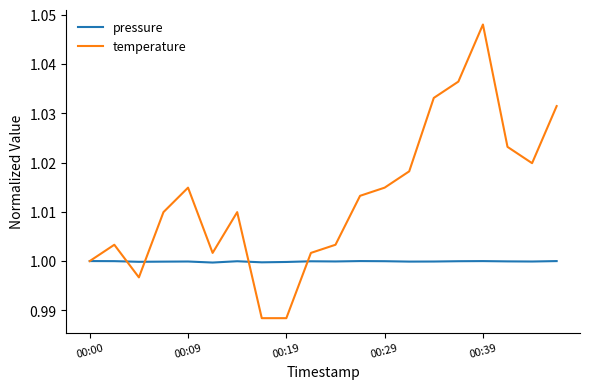

Which series has the largest range (max minus min)?

temperature